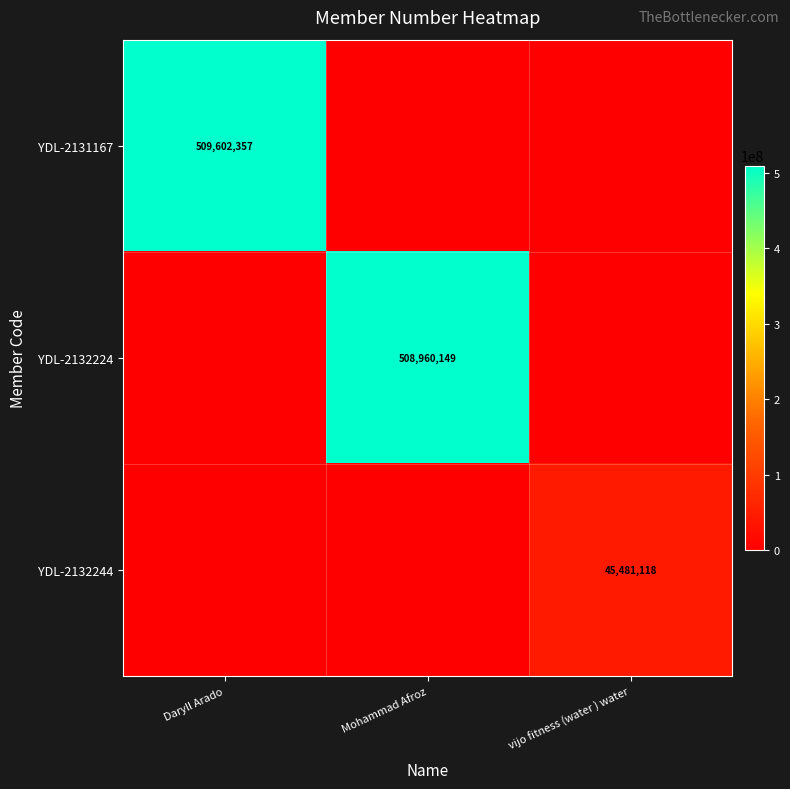

The YDL-2132224 series shows 508960149 at Mohammad Afroz. True or false?

True